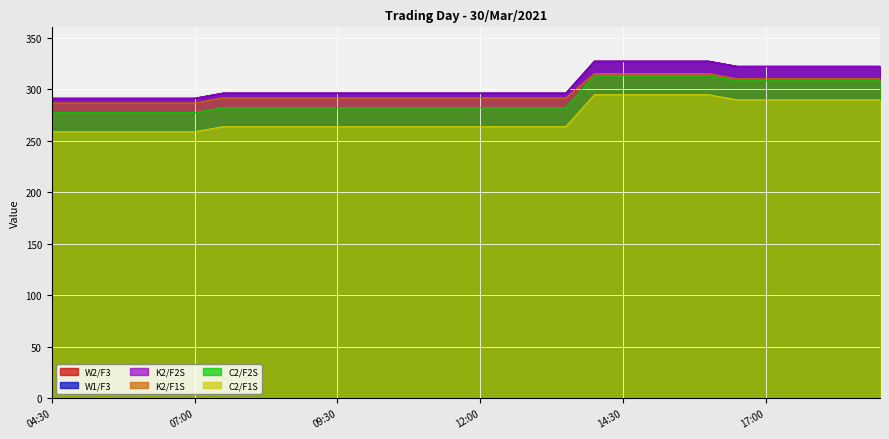

The C2/F1S series shows 90.3 at 06:30. True or false?

False